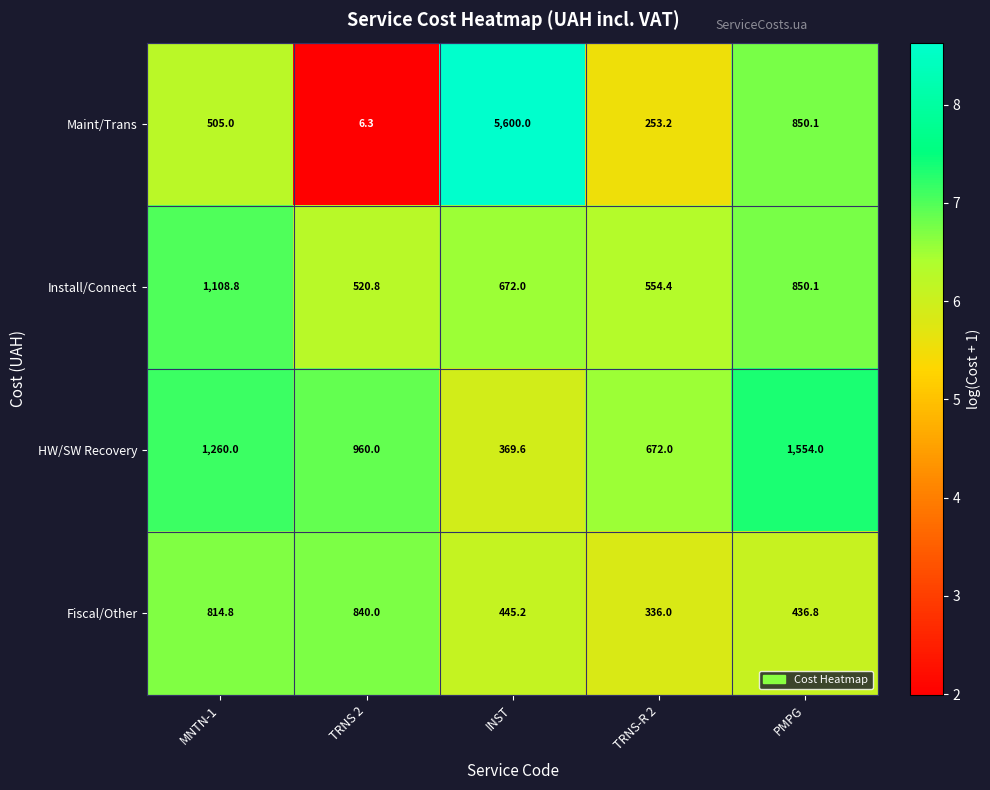

Reading left to right, transcribe all the data shown in this chart.

Maint/Trans: 505.0	6.3	5600.0	253.2	850.1
Install/Connect: 1108.8	520.8	672.0	554.4	850.1
HW/SW Recovery: 1260.0	960.0	369.6	672.0	1554.0
Fiscal/Other: 814.8	840.0	445.2	336.0	436.8